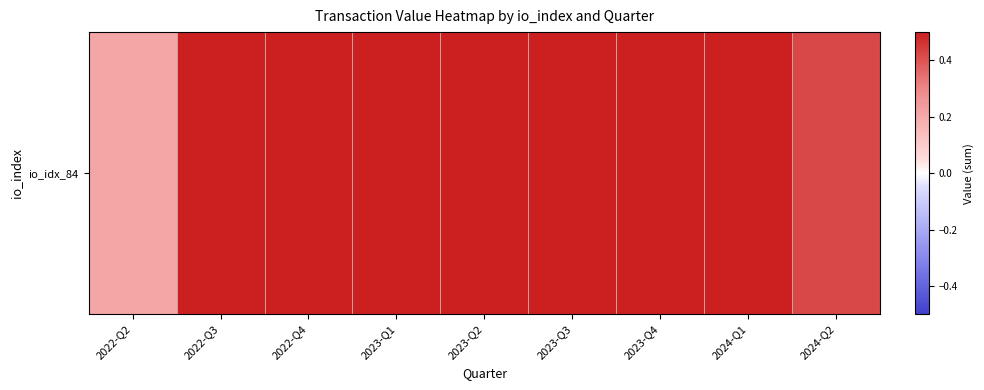

Is it true that the value at 2022-Q3 is 0.6?

True